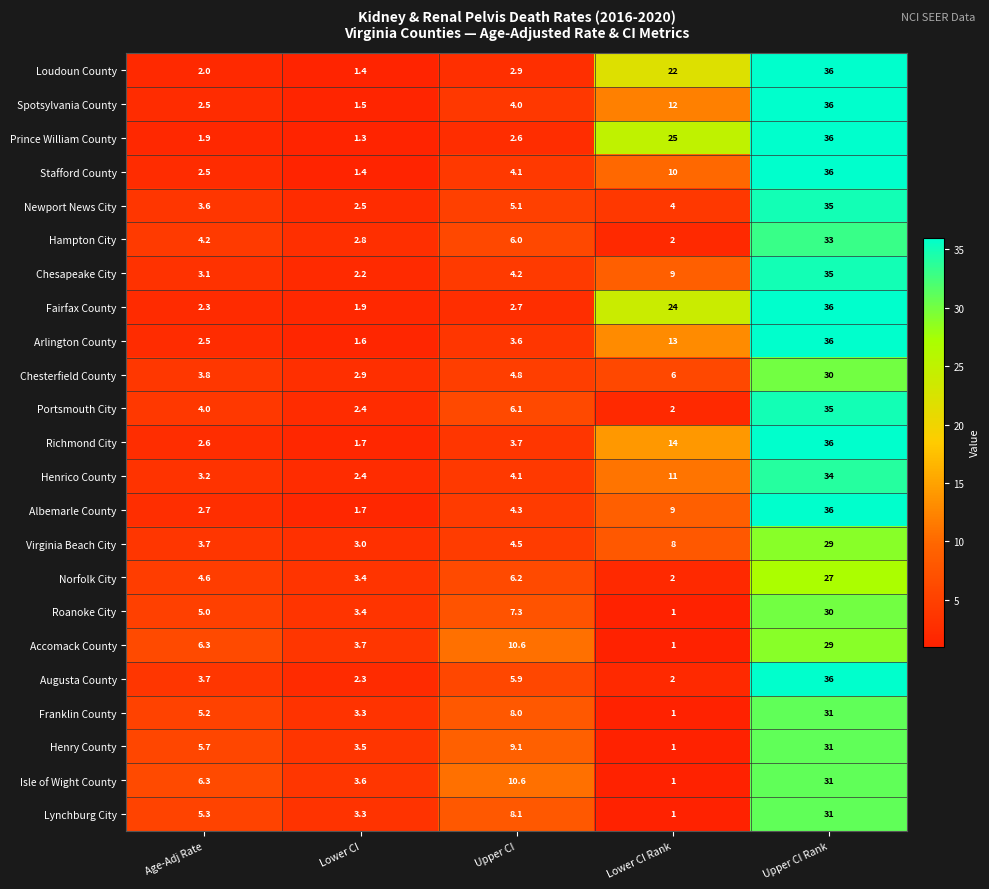

What is the total value across all series at Age-Adj Rate?

86.7